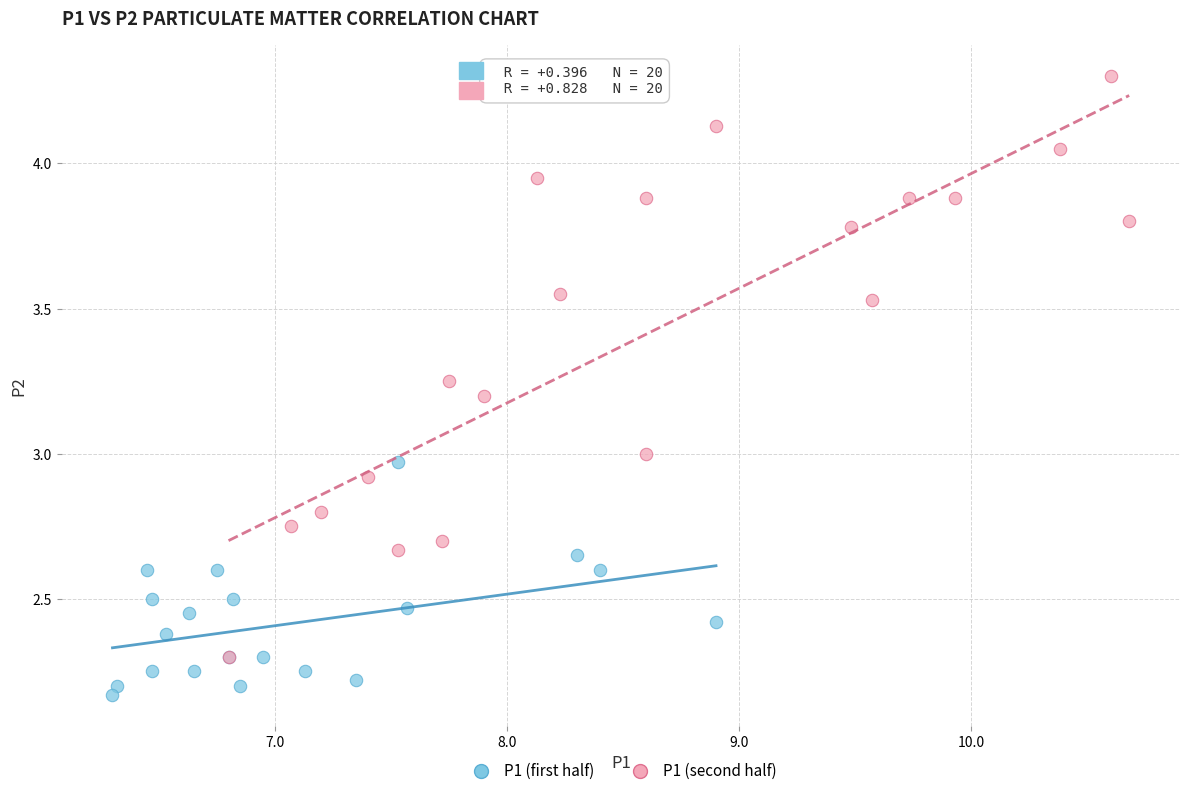

What are all the series names shown in the legend?

P1 (first half), P1 (second half)